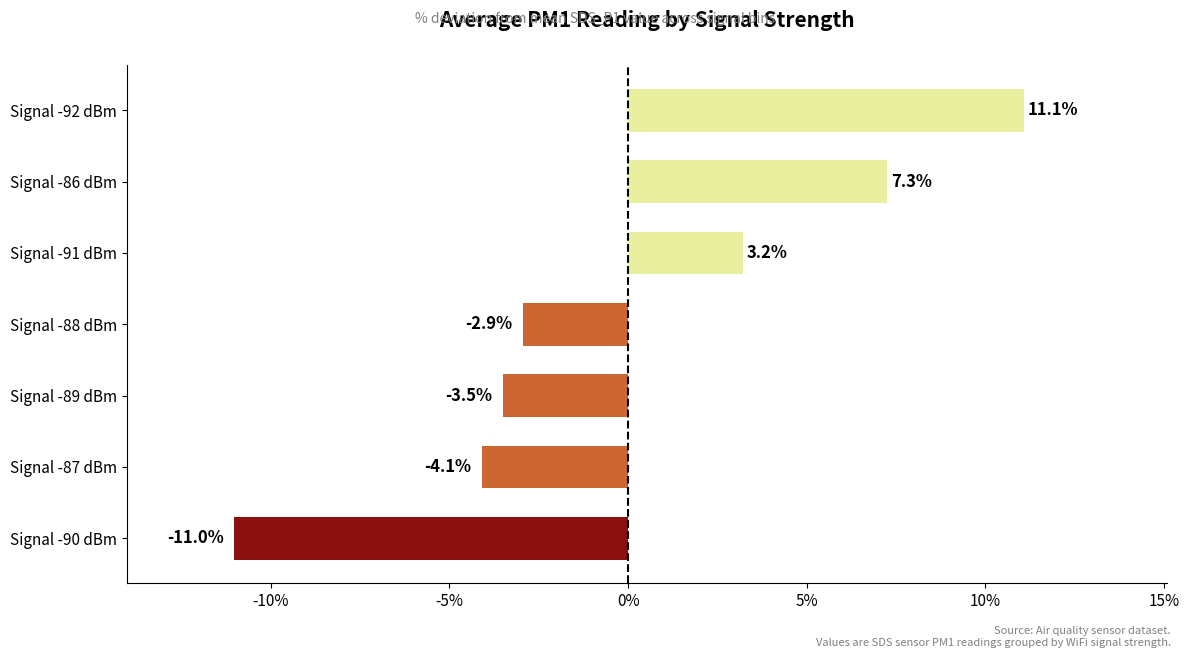

Reading bottom to top, transcribe all the data shown in this chart.

Signal -90 dBm=-11.0	Signal -87 dBm=-4.1	Signal -89 dBm=-3.5	Signal -88 dBm=-2.9	Signal -91 dBm=3.2	Signal -86 dBm=7.3	Signal -92 dBm=11.1